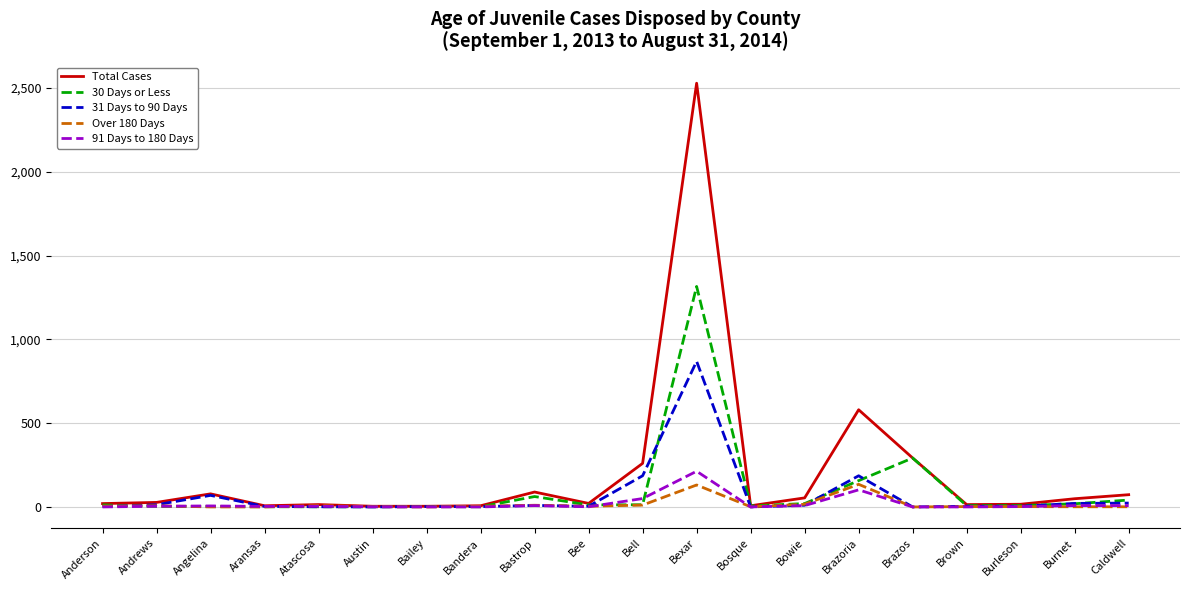

What is the average value of the Over 180 Days series?

17